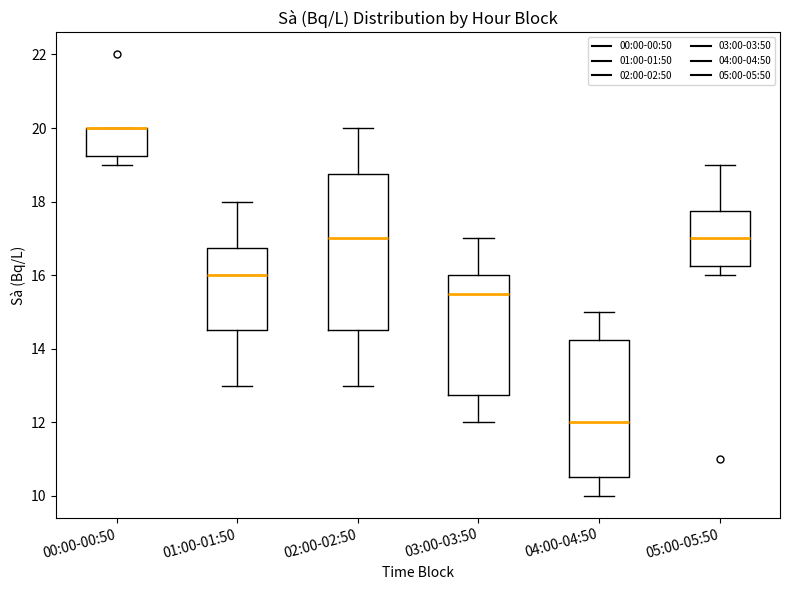

Reading left to right, transcribe this box plot: for each box, give where its median line is, the range the box spans, and where its two whiskers end, as read against the y-axis. The values are not printed on the chart, so give them approximately, as read against the axis.

00:00-00:50: median 20.0 (drawn on the box's upper edge), box 19.2 to 20.0, whiskers 19.0 to 20.0
01:00-01:50: median 16.0, box 14.6 to 16.8, whiskers 13.0 to 18.0
02:00-02:50: median 17.0, box 14.6 to 18.8, whiskers 13.0 to 20.0
03:00-03:50: median 15.6, box 12.8 to 16.0, whiskers 12.0 to 17.0
04:00-04:50: median 12.0, box 10.6 to 14.2, whiskers 10.0 to 15.0
05:00-05:50: median 17.0, box 16.2 to 17.8, whiskers 16.0 to 19.0